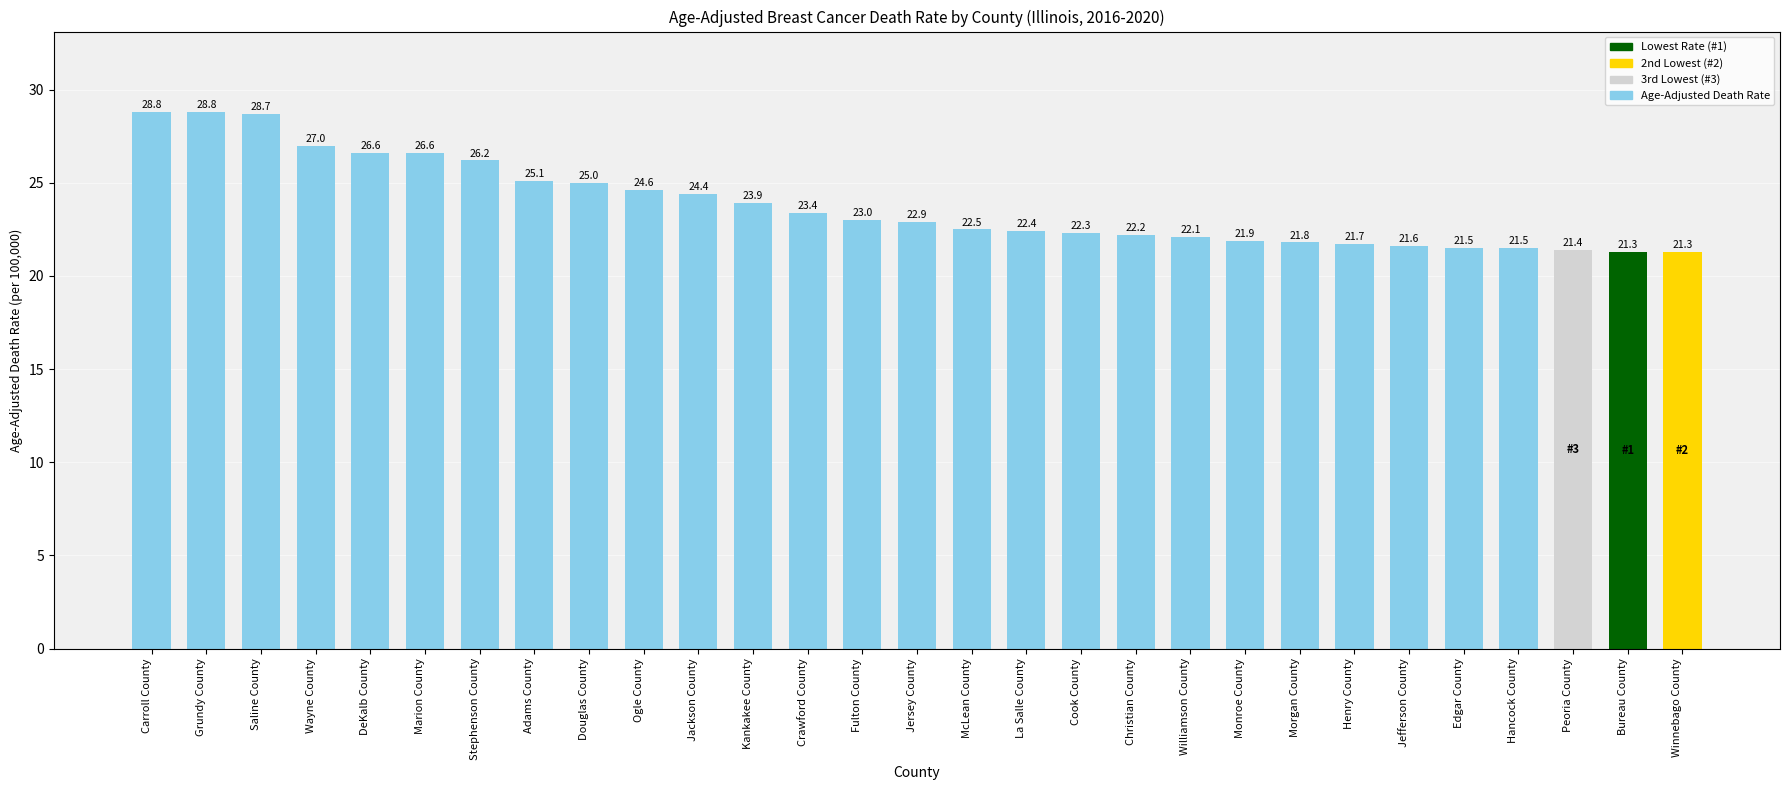

The chart shows a value of 9.8 at Ogle County. True or false?

False